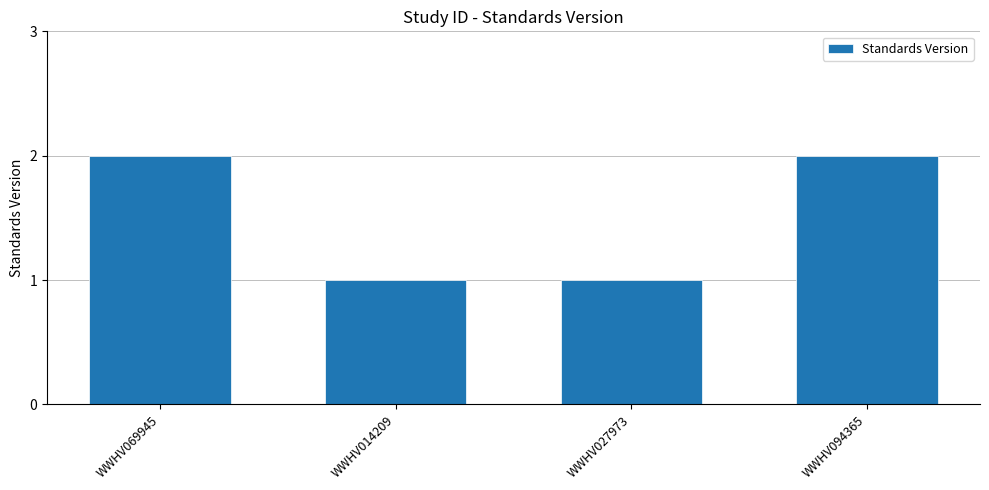

What is the value of the 4th bar from the left?

2